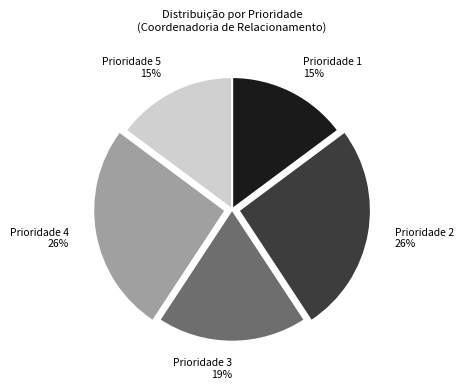

Is there any slice that represents more than half of the pie?

No